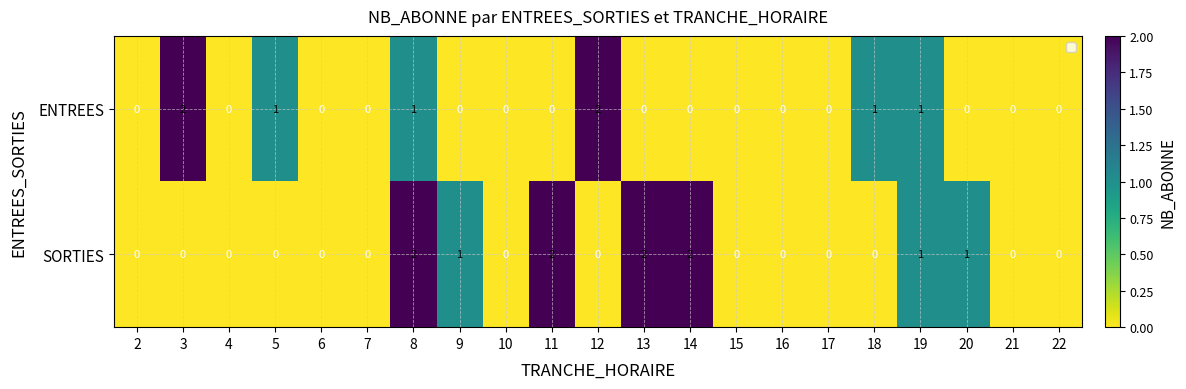

Count the number of data series in this chart.

2